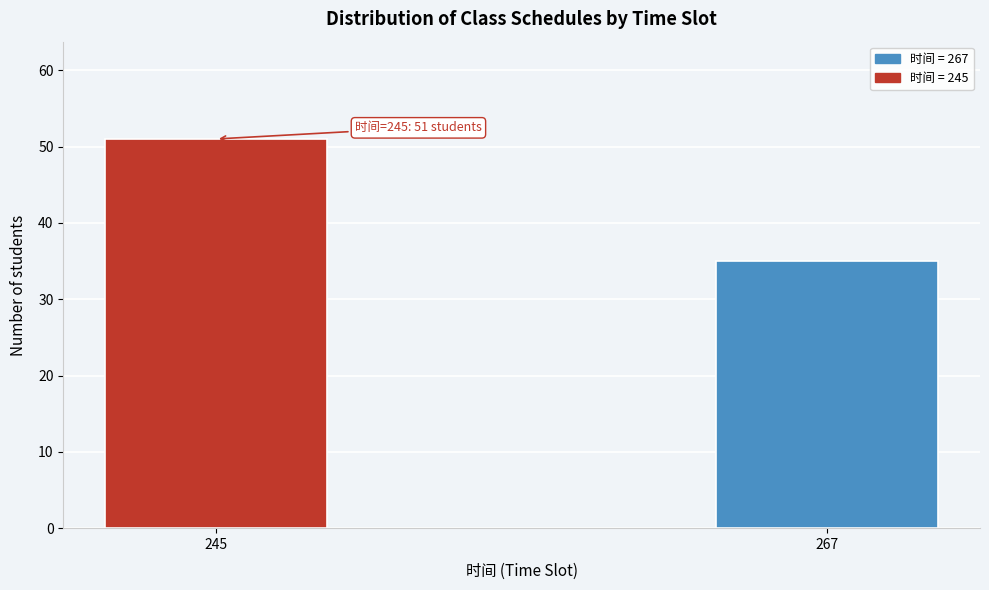

Reading right to left, list all the values displayed in this chart.

267=35	245=51